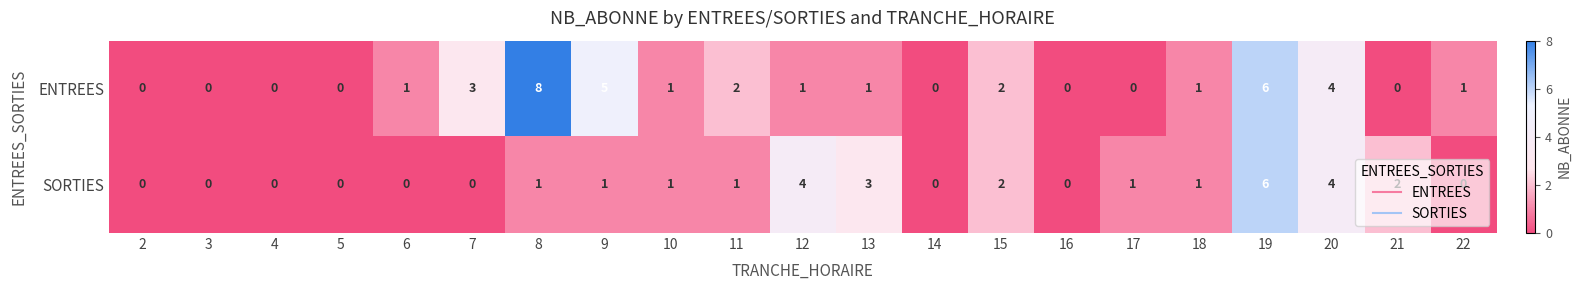

What is the difference between the second highest and second lowest values in the ENTREES series?

6